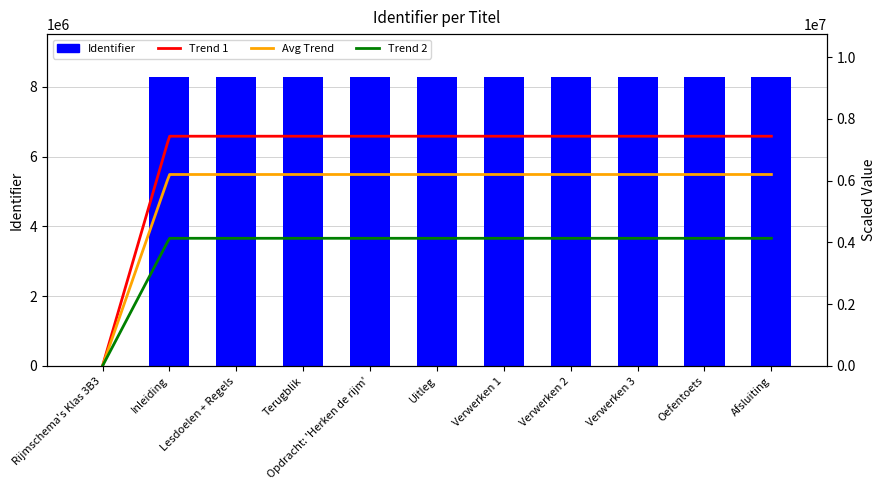

What is the ratio of the value at Lesdoelen + Regels to the value at Opdracht: 'Herken de rijm'?

1.0